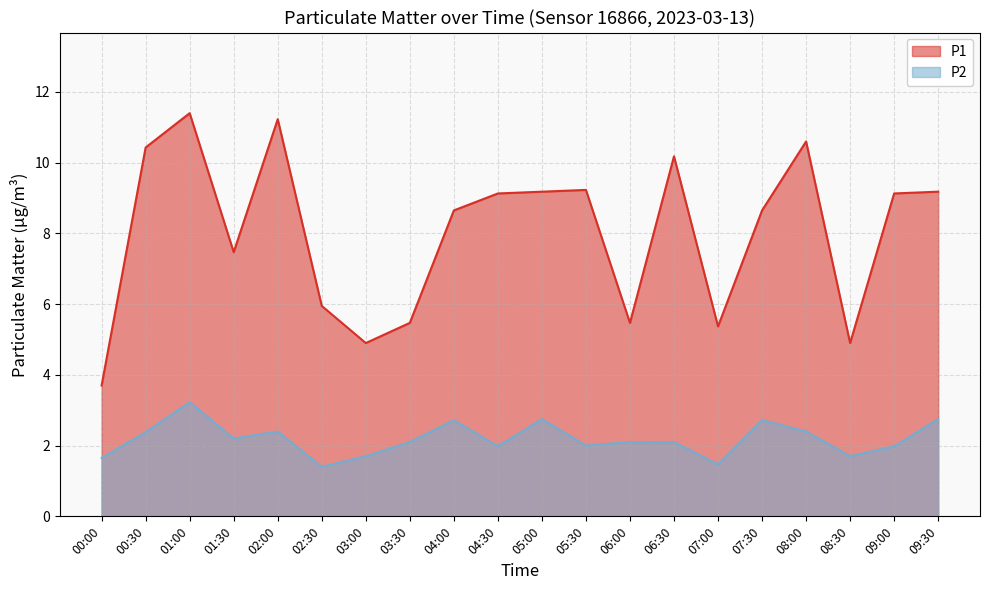

What is the sum of the P1 values at 02:00 and 01:30?

18.7